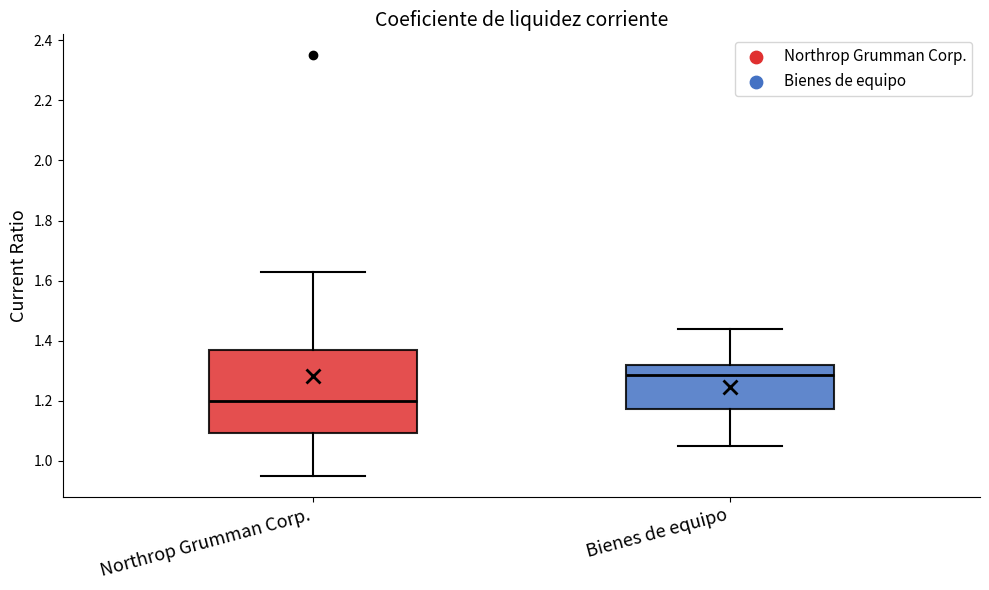

Which box's median line is the highest?

Bienes de equipo